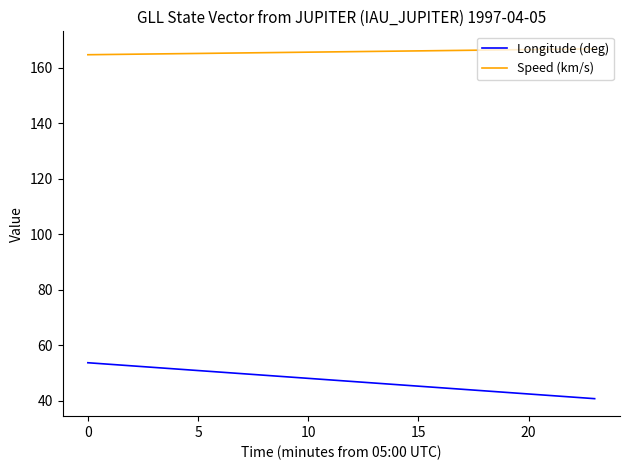

What is the maximum value shown in the chart?

166.8